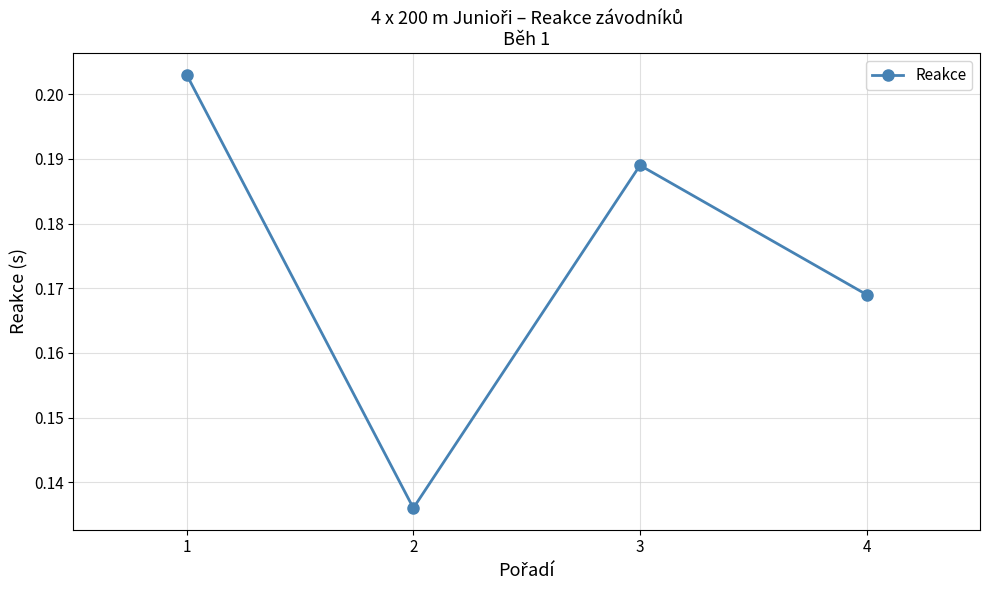

List the labels in order of value, smallest first.

2, 4, 3, 1